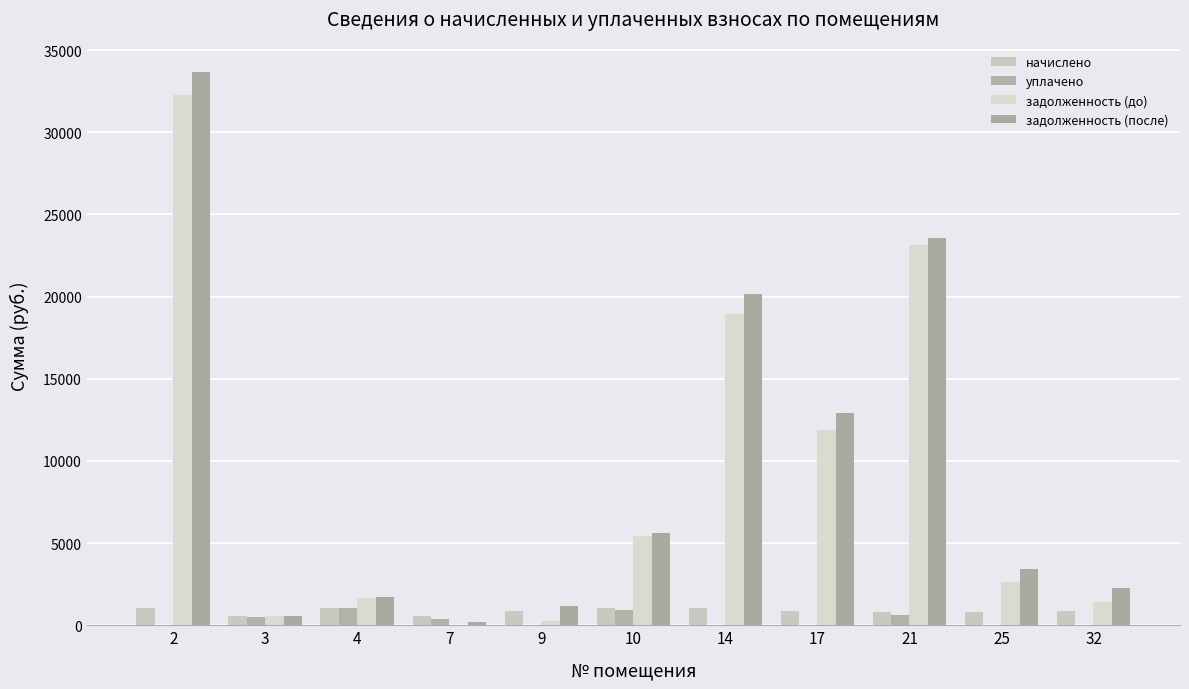

What is the spread (max minus min) of values at 2?

33656.7